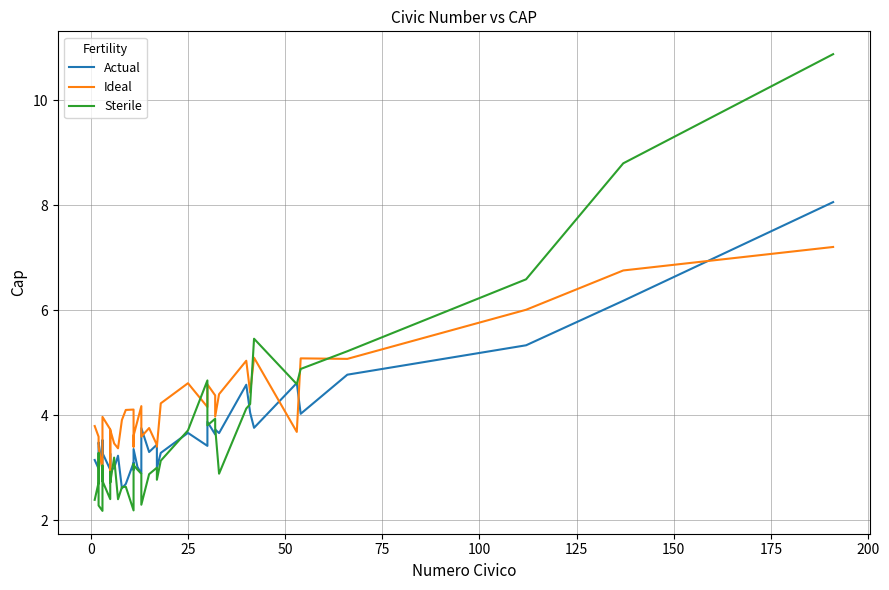

Reading left to right, list all the values displayed in this chart.

Actual: 3.1	3.0	3.2	3.5	3.0	3.0	3.5	3.3	3.0	3.3	3.0	3.0	3.2	2.6	2.7	3.1	3.0	3.4	3.0	2.9	3.8	3.3	3.4	3.0	3.3	3.7	3.4	3.9	3.6	3.7	3.7	4.6	4.0	3.8	4.6	4.0	4.8	5.3	6.2	8.1
Ideal: 3.8	3.6	3.5	3.4	3.0	3.3	3.4	4.0	3.7	2.9	3.7	3.5	3.4	3.9	4.1	4.1	3.4	3.6	3.9	4.2	3.6	3.8	3.4	3.4	4.2	4.6	4.2	4.6	4.4	4.0	4.4	5.0	4.4	5.1	3.7	5.1	5.1	6.0	6.8	7.2
Sterile: 2.4	2.7	3.3	2.3	2.2	2.3	3.0	2.7	2.4	2.9	2.7	3.2	2.4	2.6	2.6	2.2	3.1	3.1	3.0	2.9	2.3	2.9	3.0	2.8	3.1	3.7	4.7	3.8	3.9	3.8	2.9	4.1	4.2	5.5	4.6	4.9	5.2	6.6	8.8	10.9